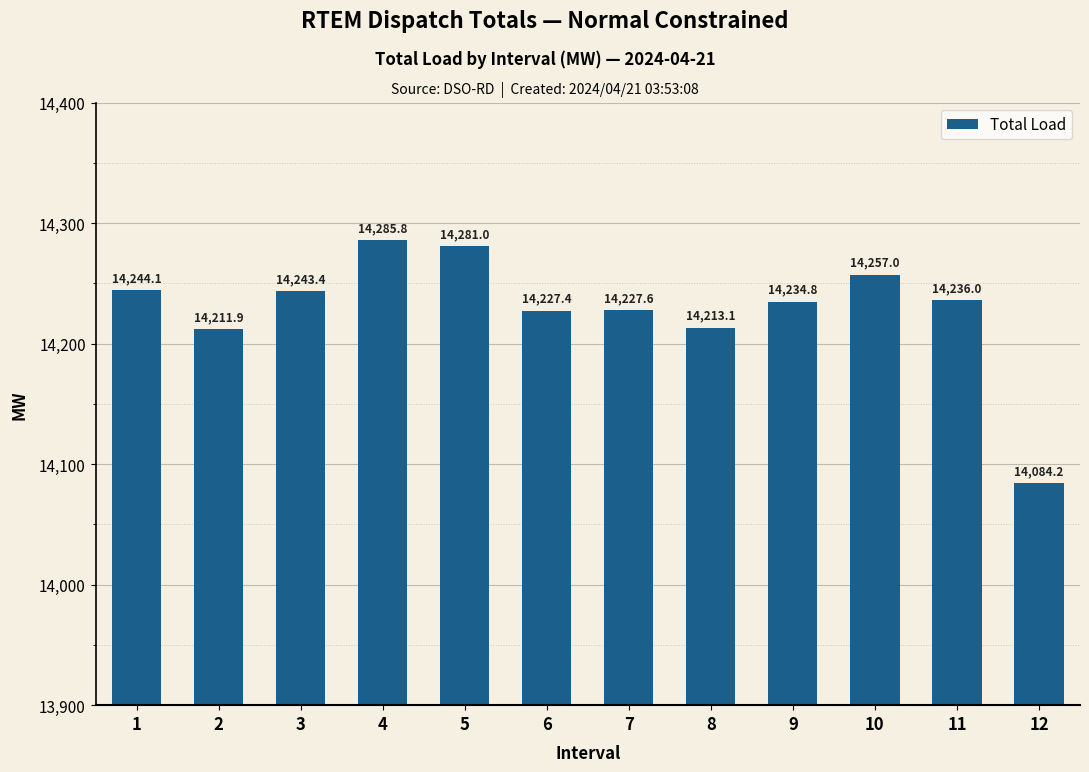

The value at 7 is 6280.5. True or false?

False